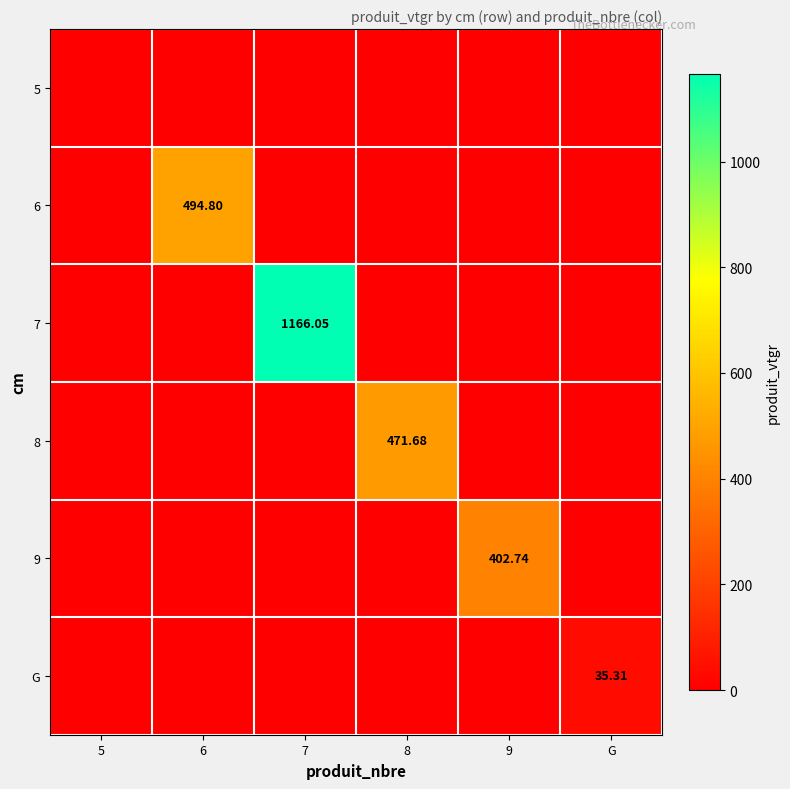

Is it true that 5 equals 0.0 at 8?

True